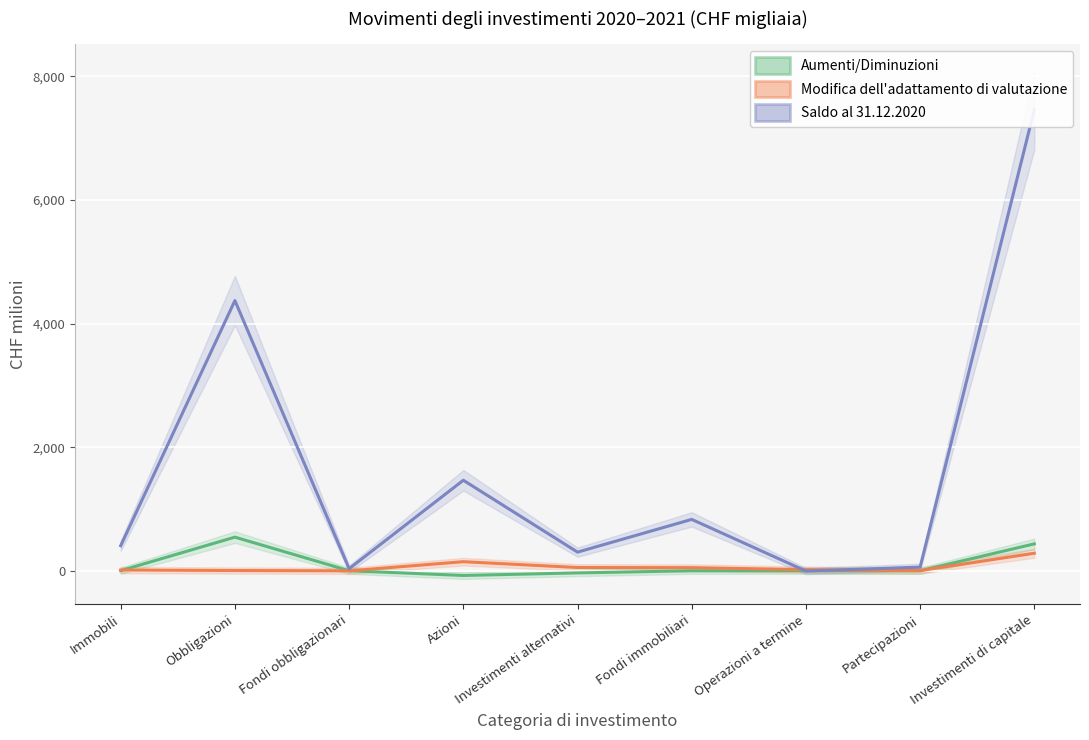

What is the greatest value displayed?

7462.6